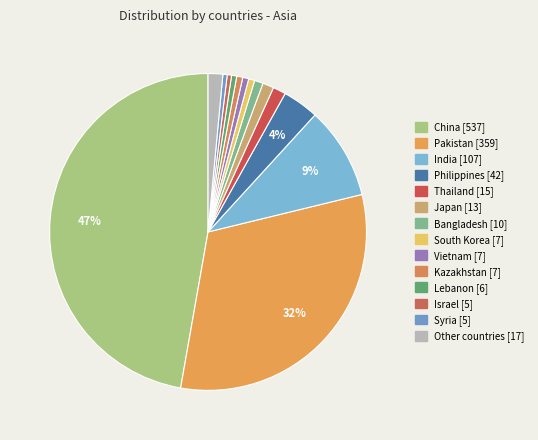

What portion of the pie excludes China?

52.8%